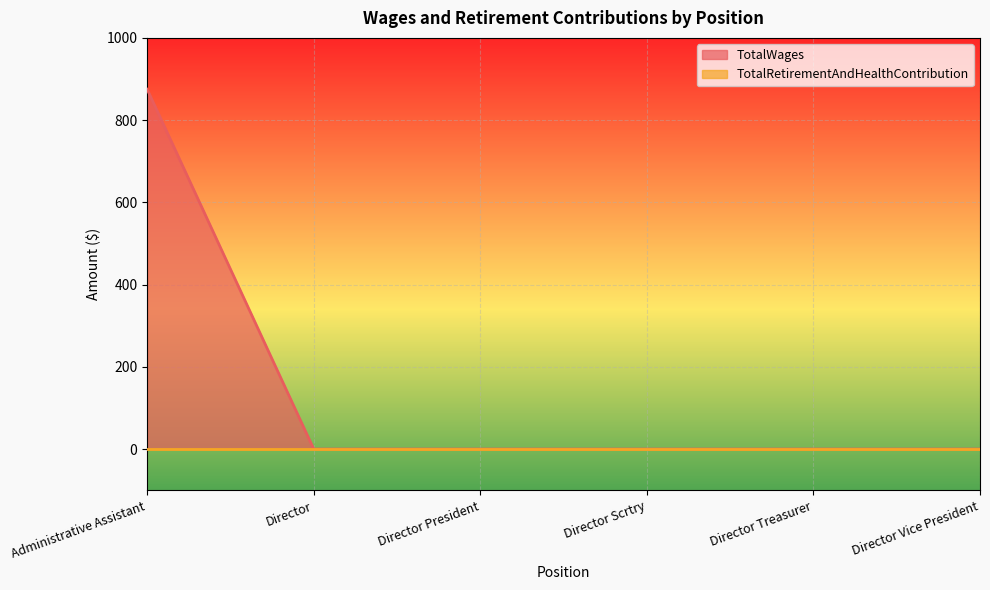

True or false: the data shows 0 at Director Treasurer.

True